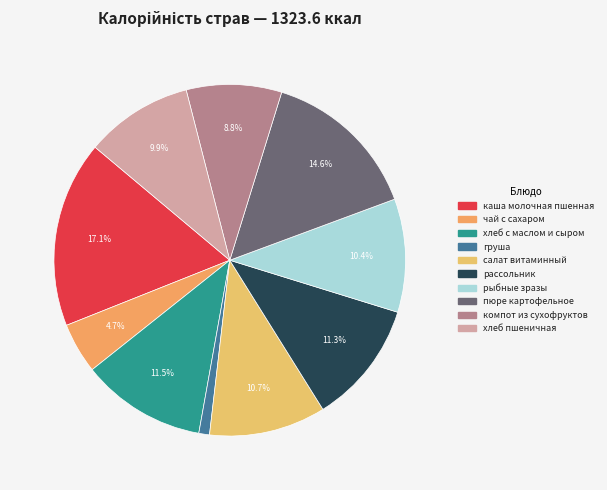

The хлеб пшеничная slice represents 10% of the pie. True or false?

True